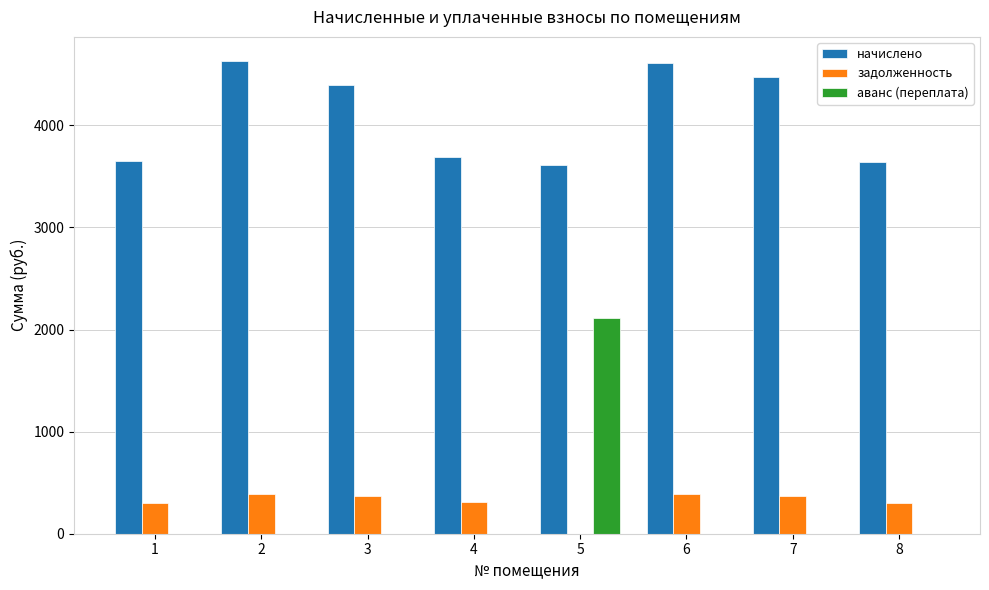

Which series has the largest total across all categories?

начислено